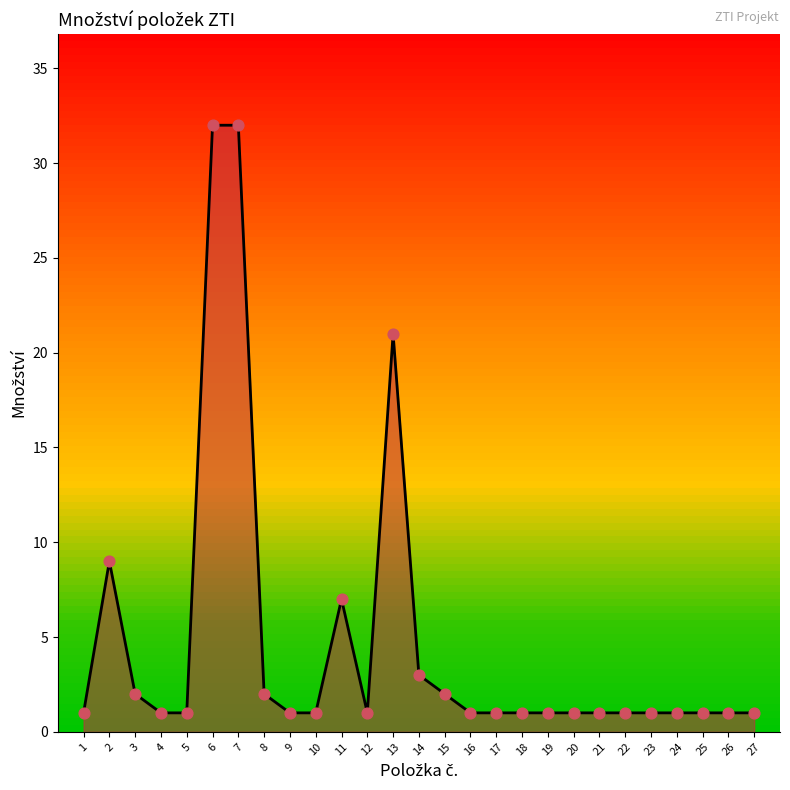

What is the change in value from 2 to 3?

-7